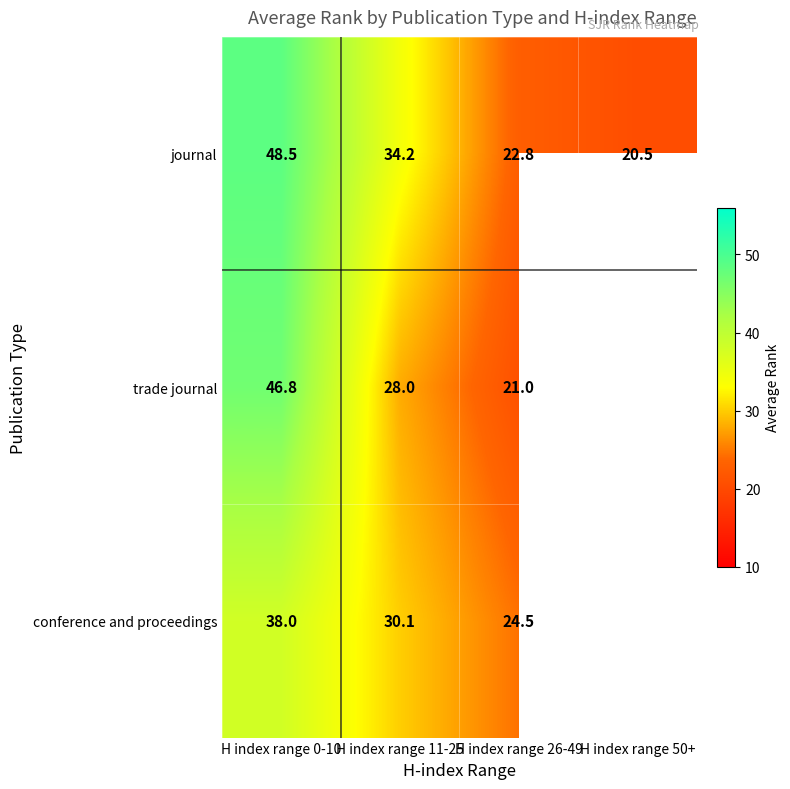

The conference and proceedings series shows 30.1 at H index range 11-25. True or false?

True